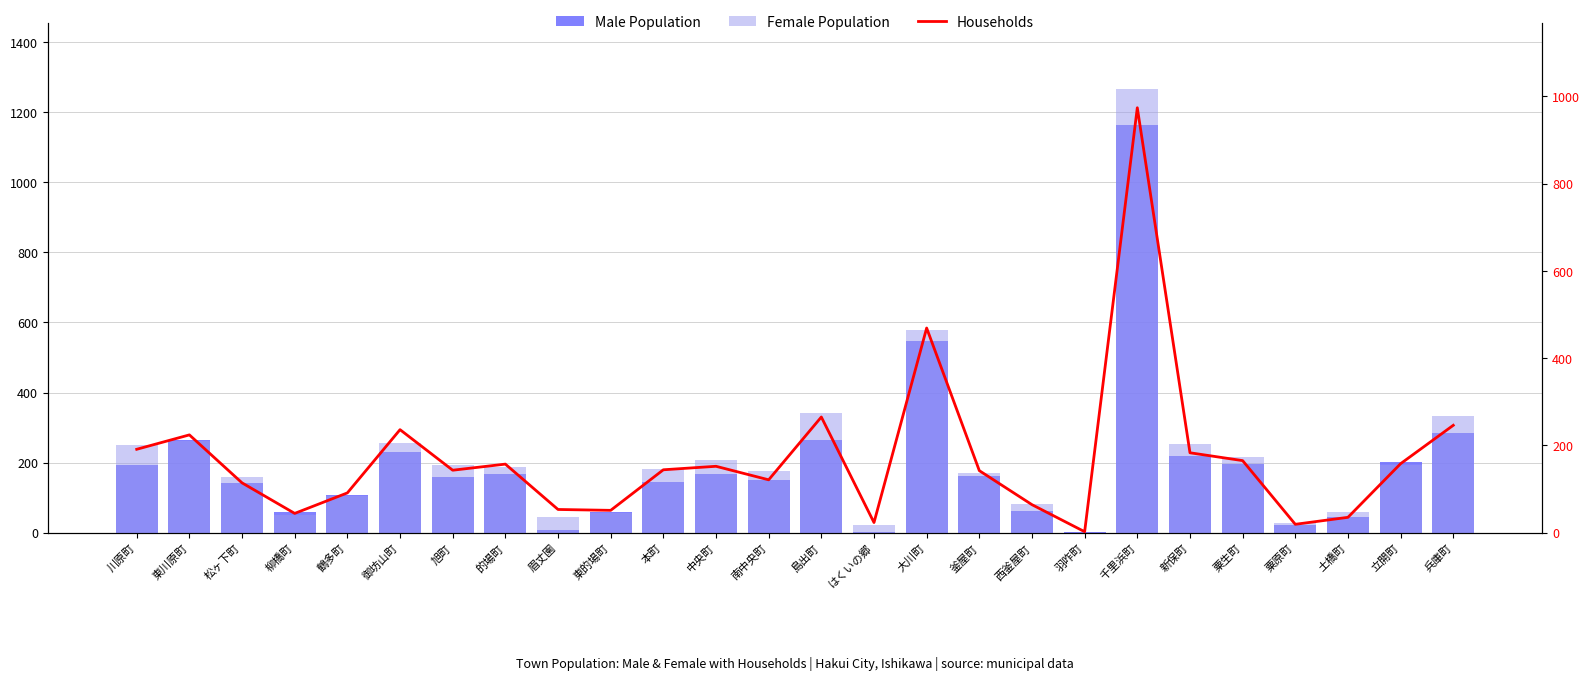

What are all the series names shown in the legend?

Male Population, Female Population, Households